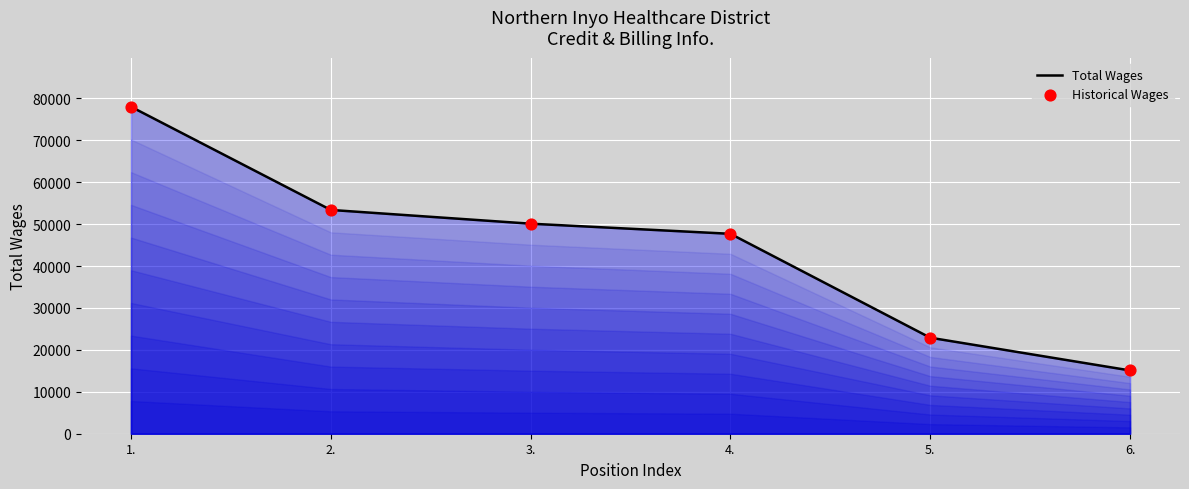

What is the ratio of the value at 5. to the value at 4.?

0.5